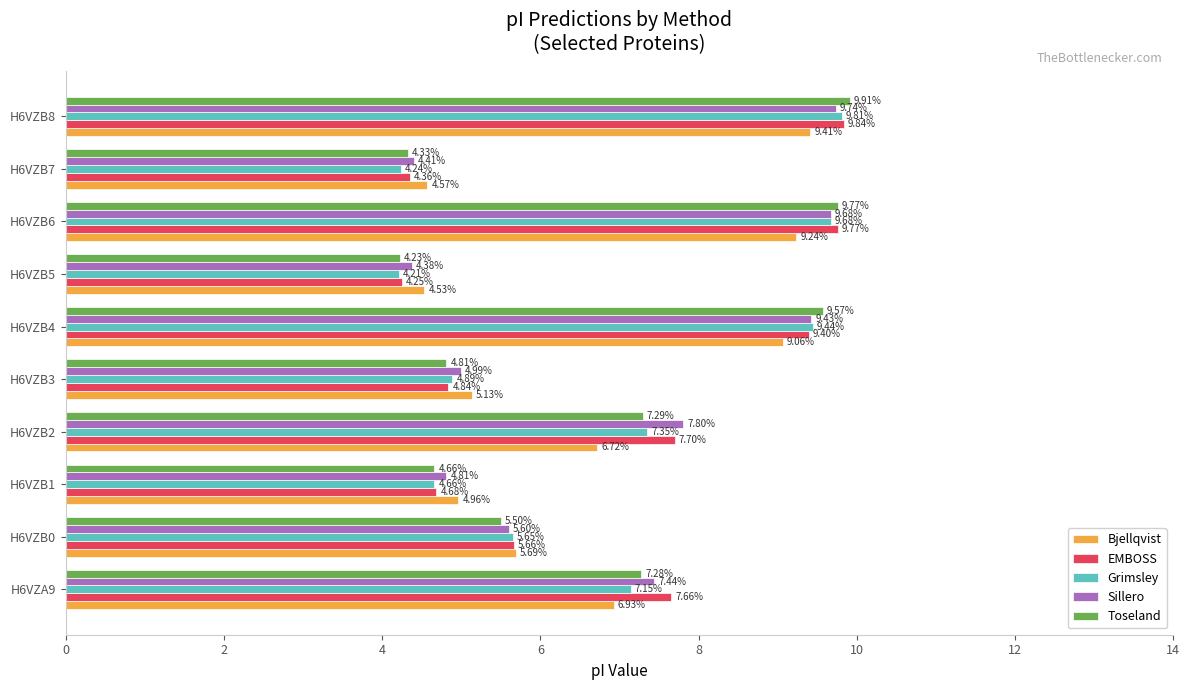

At how many categories does at least one series exceed 8?

3